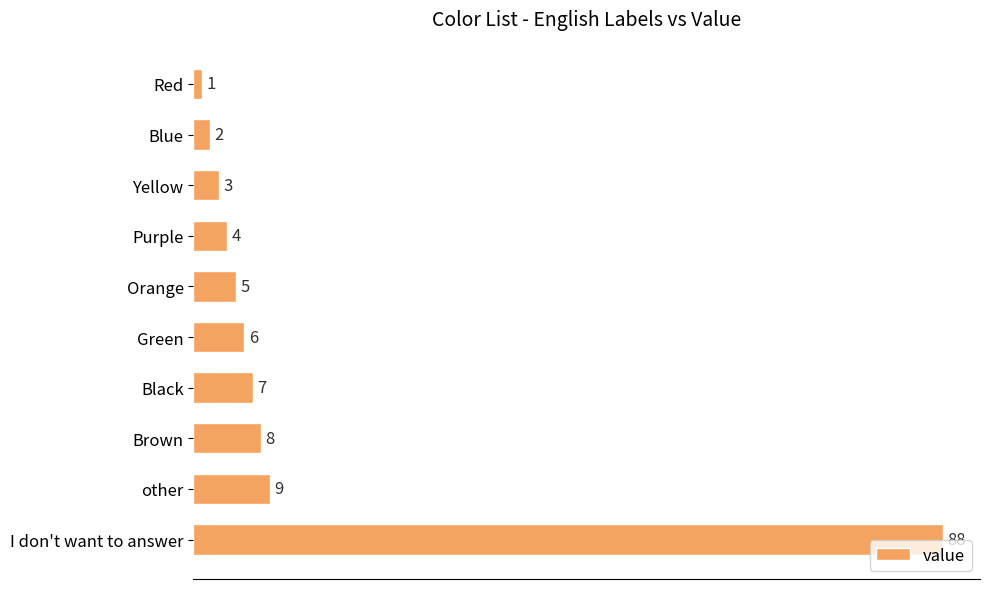

Count the number of data series in this chart.

1